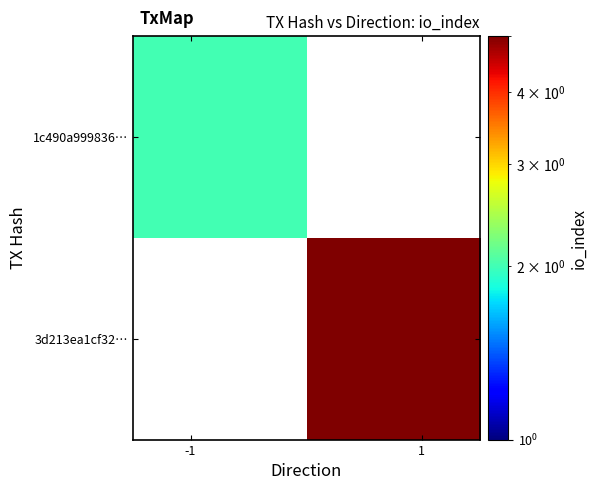

At how many categories does at least one series exceed 3?

1